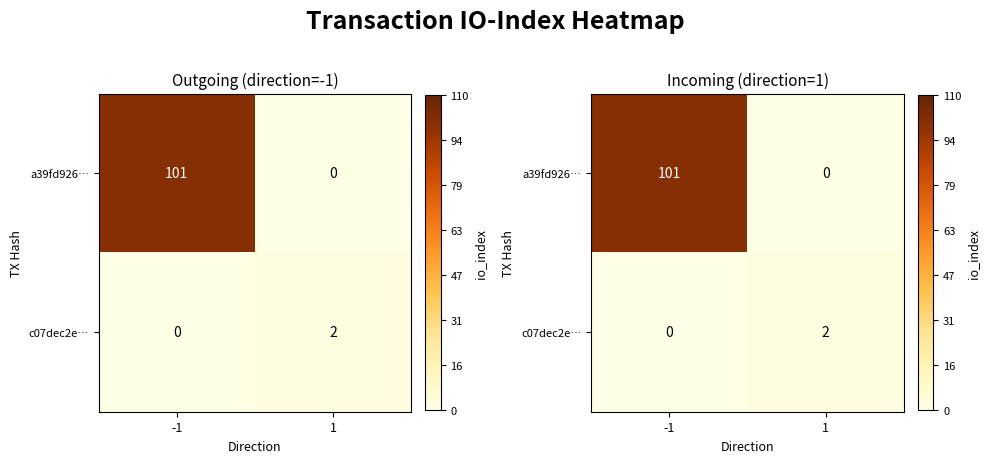

Which category has the highest value in the c07dec2e… series?

1